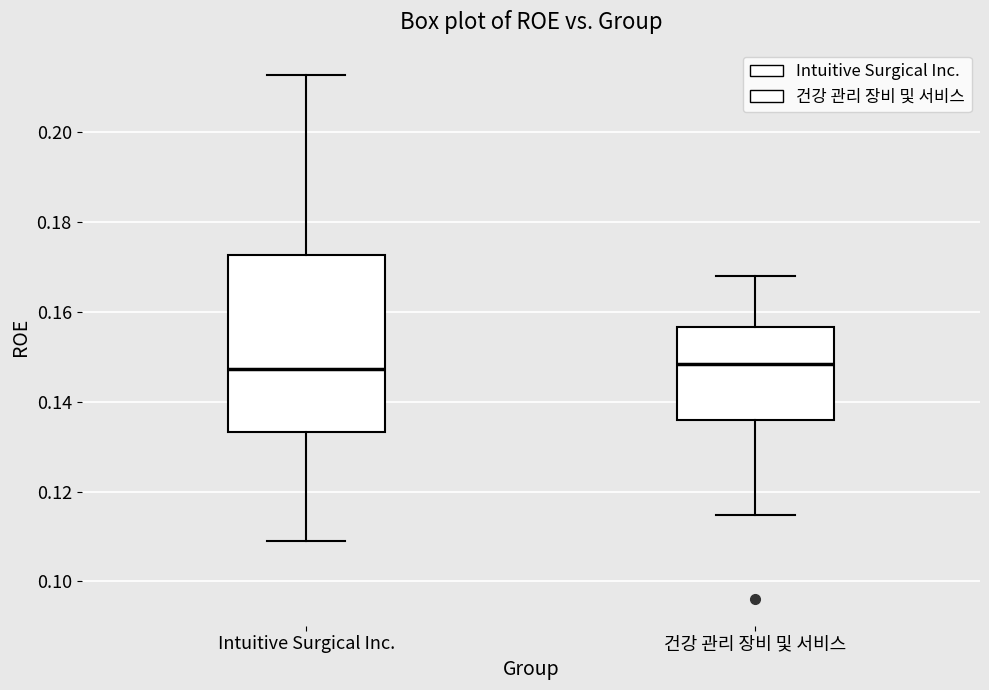

Reading left to right, read every box against the y-axis: the position of its median line, the range the box covers, and the ends of its whiskers. The values are not printed on the chart, so give them approximately, as read against the axis.

Intuitive Surgical Inc.: median 0.148, box 0.134 to 0.172, whiskers 0.110 to 0.212
건강 관리 장비 및 서비스: median 0.148, box 0.136 to 0.156, whiskers 0.114 to 0.168